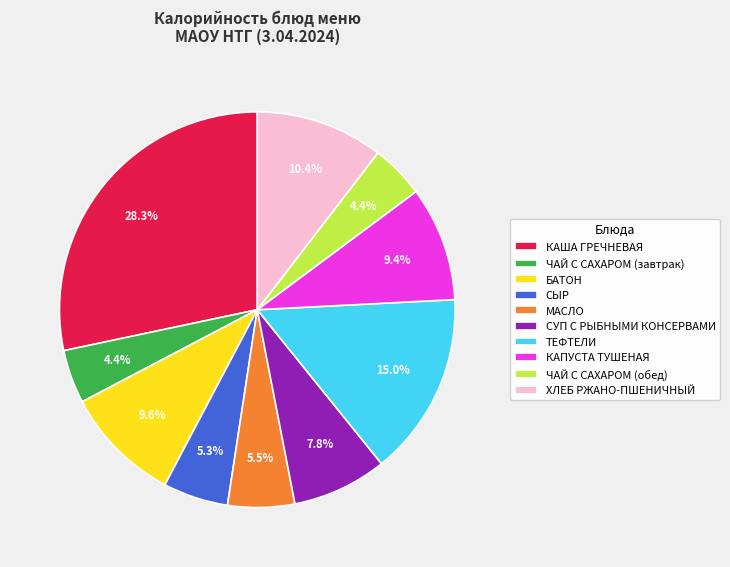

Combined, do ЧАЙ С САХАРОМ (завтрак) and ЧАЙ С САХАРОМ (обед) account for over 50%?

No